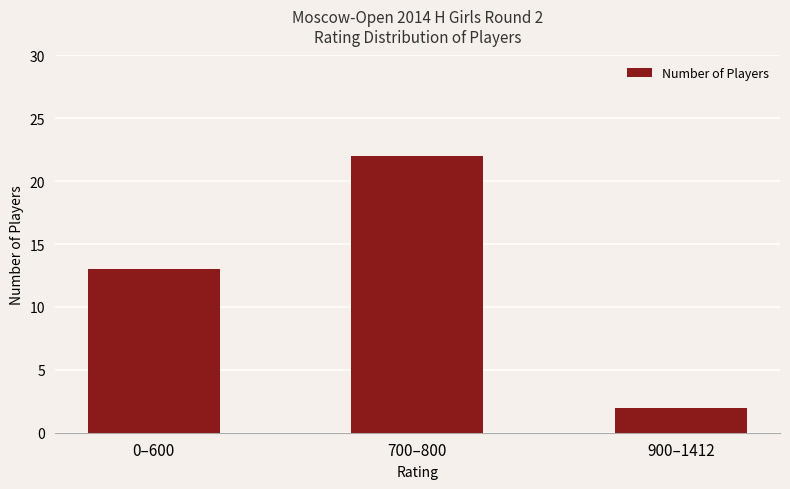

The chart shows a value of 31 at 700–800. True or false?

False